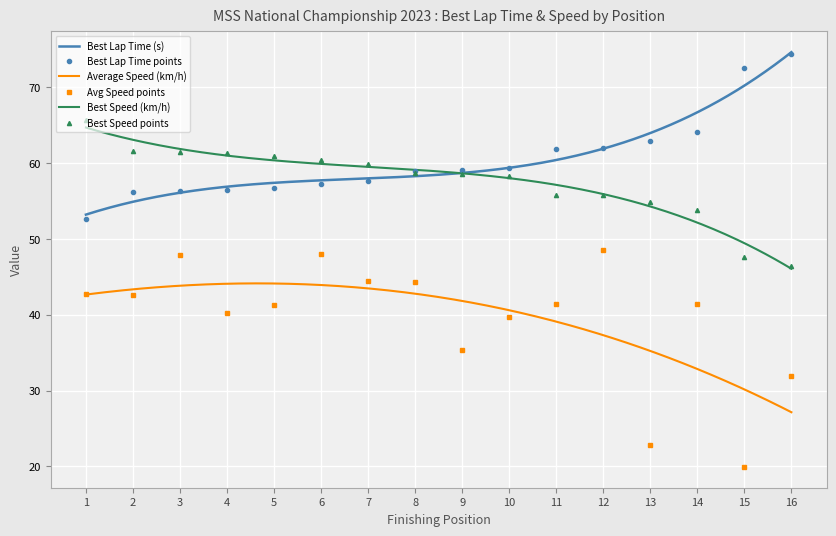

Which series has the largest total across all categories?

Best Lap time